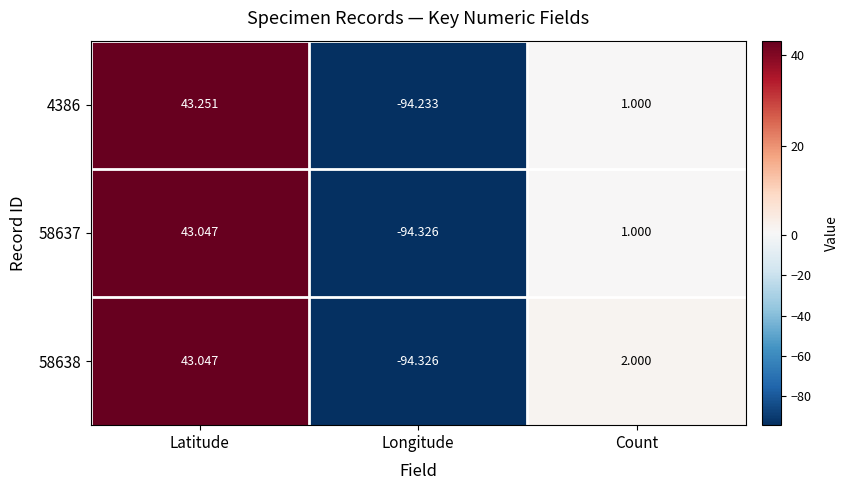

Is the value of 4386 at Longitude greater than the value of 58637 at Longitude?

Yes